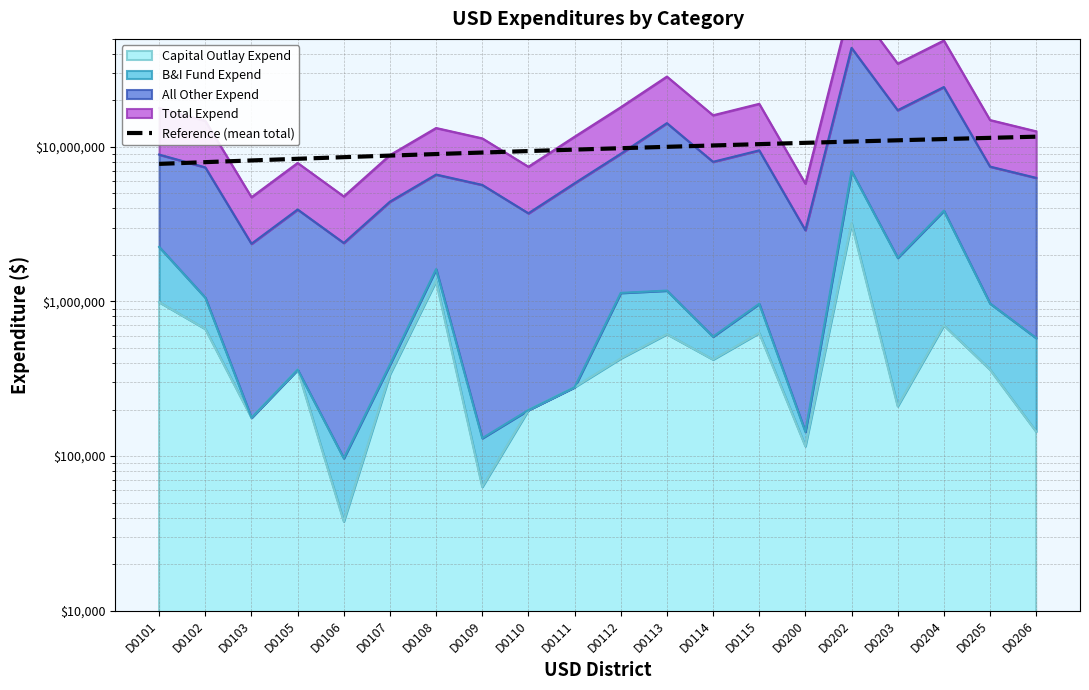

What is the difference between the maximum and minimum values?

3883634.9